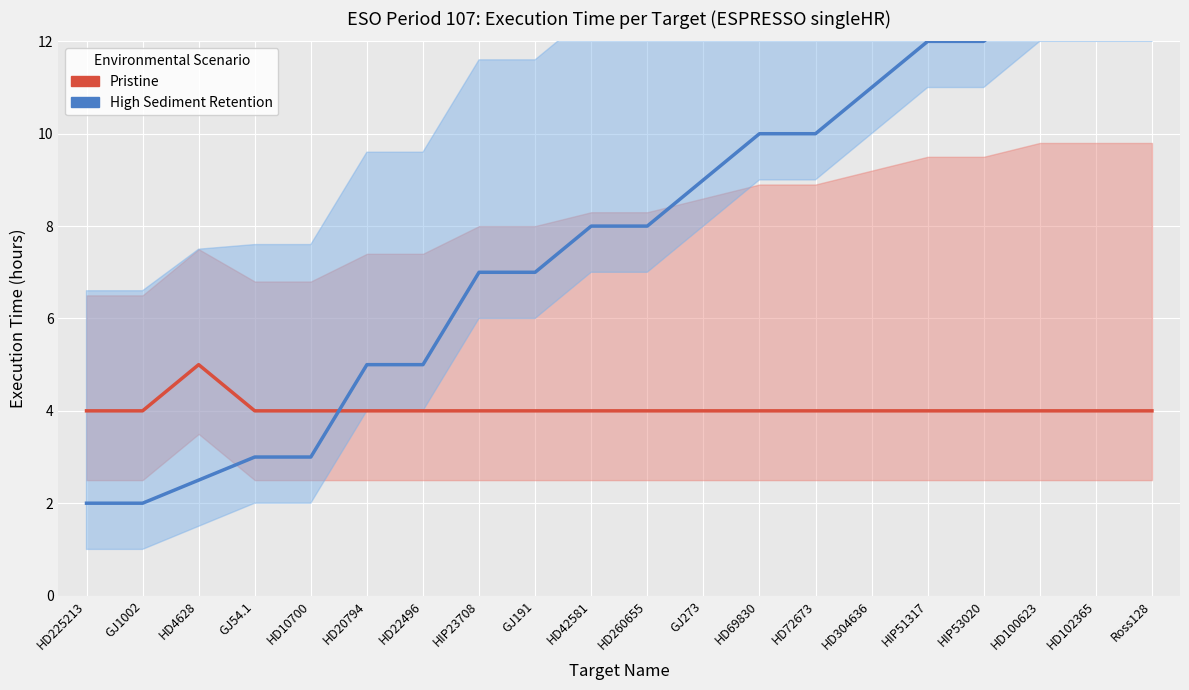

At which label does High Sediment Retention first exceed 8?

GJ273